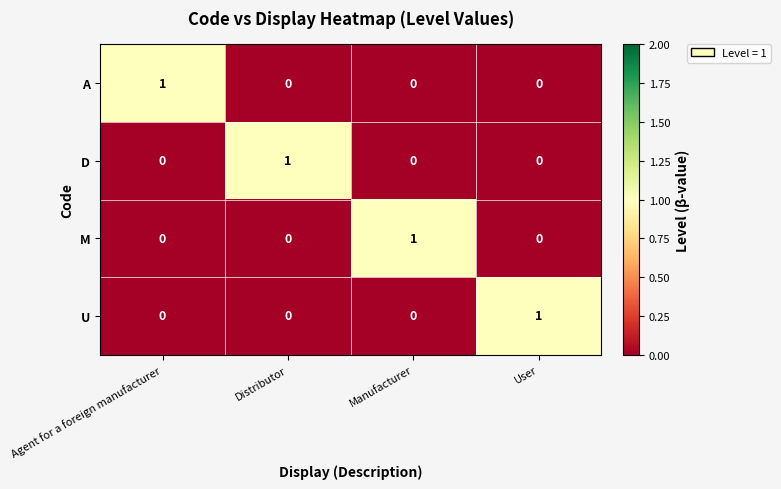

Is it true that M equals -1 at Distributor?

False